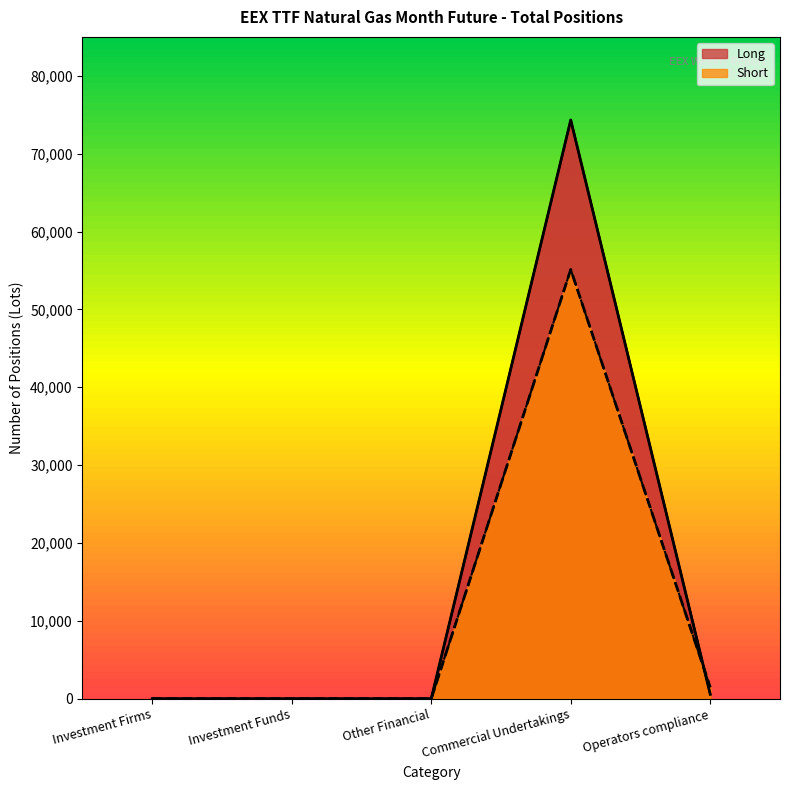

Between Investment Funds and Operators compliance, which is larger?

Operators compliance